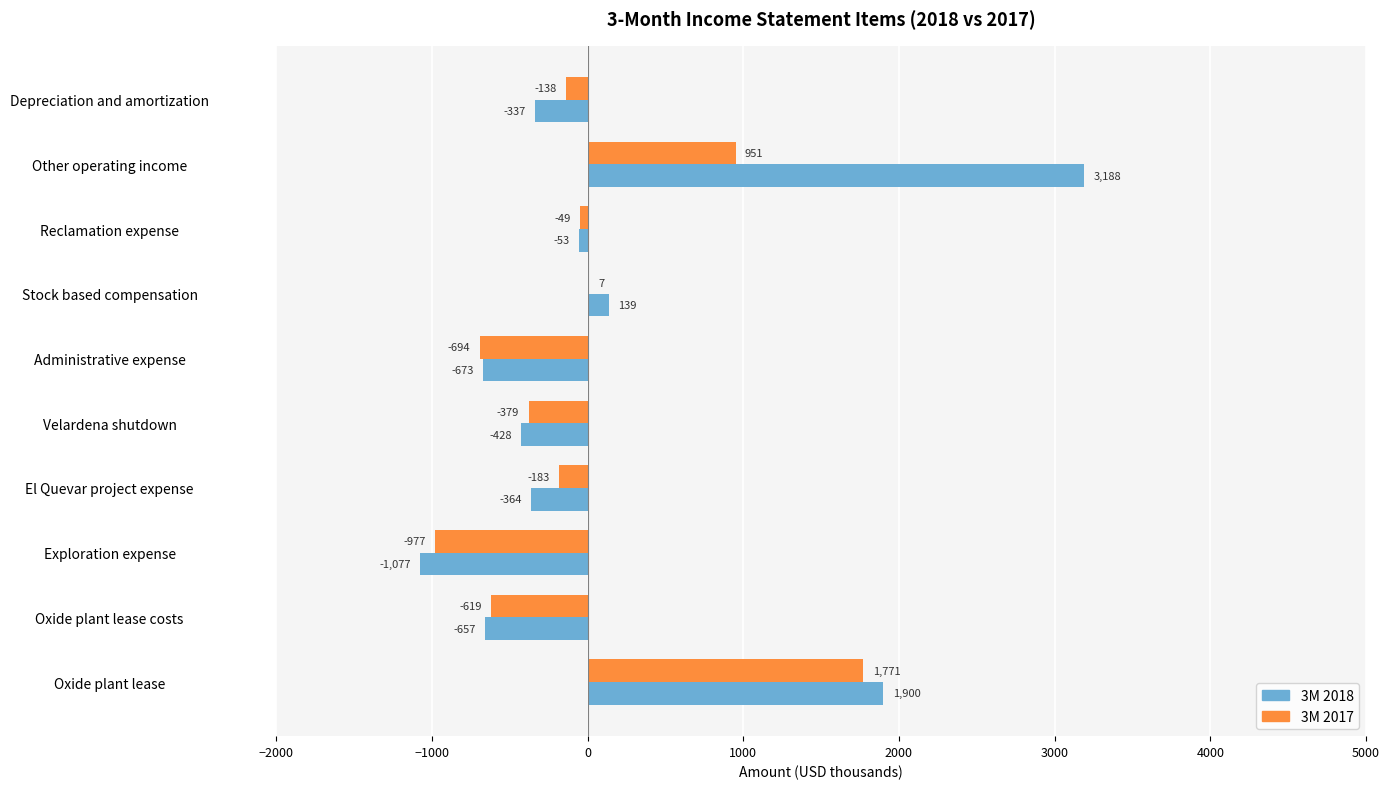

What is the sum of all 3M 2018 values?

1638